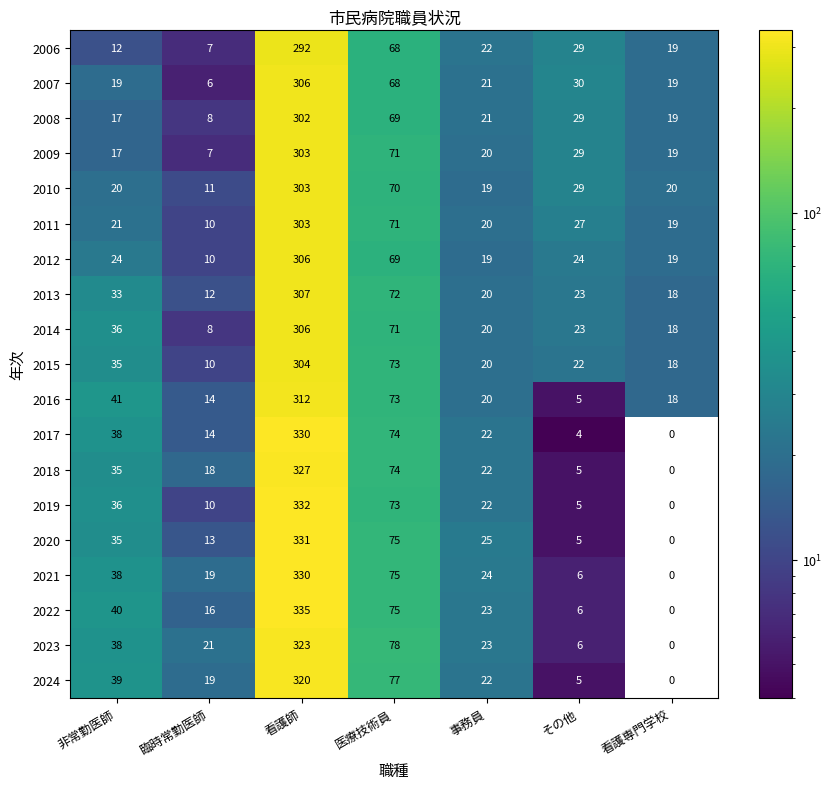

What is the spread (max minus min) of values at 看護専門学校?

20